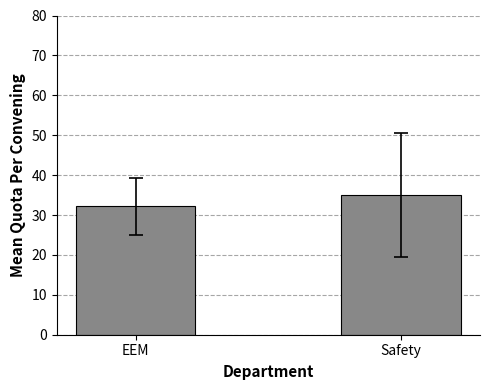

Is it true that the value at Safety is 46.3?

False